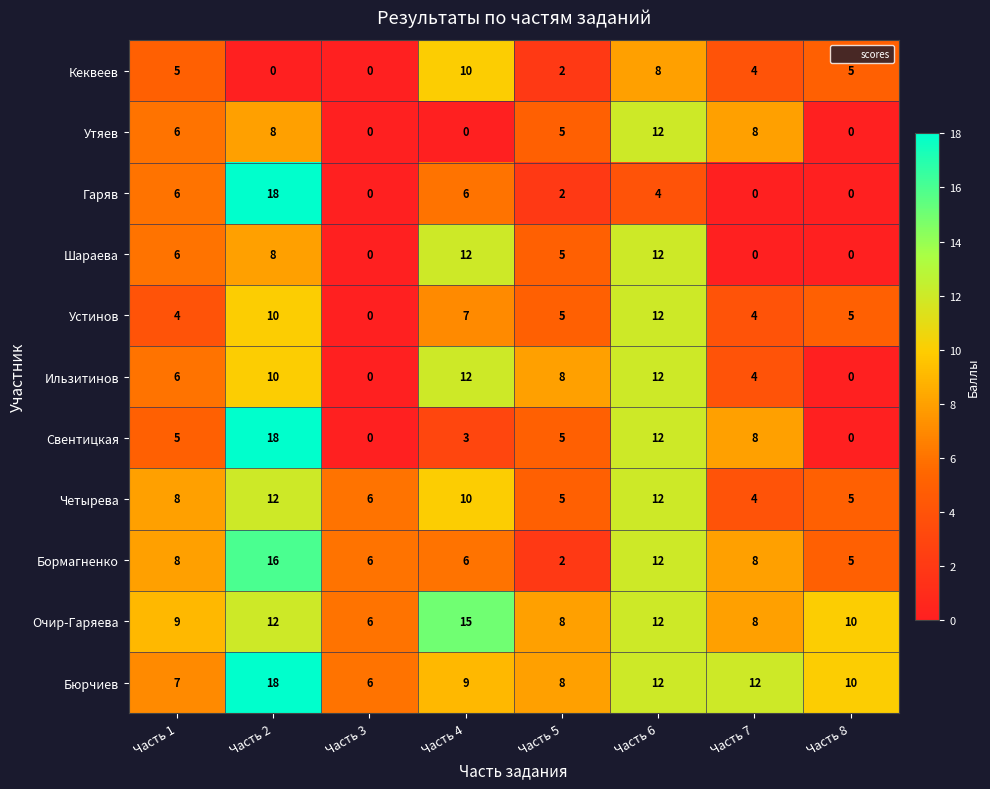

Read the Бюрчиев value at Часть 4, to the nearest 5.

10